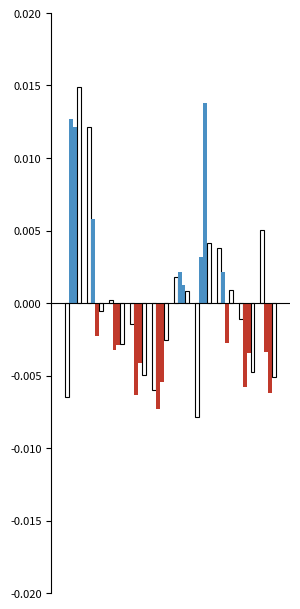

How many bars are there in total?

40